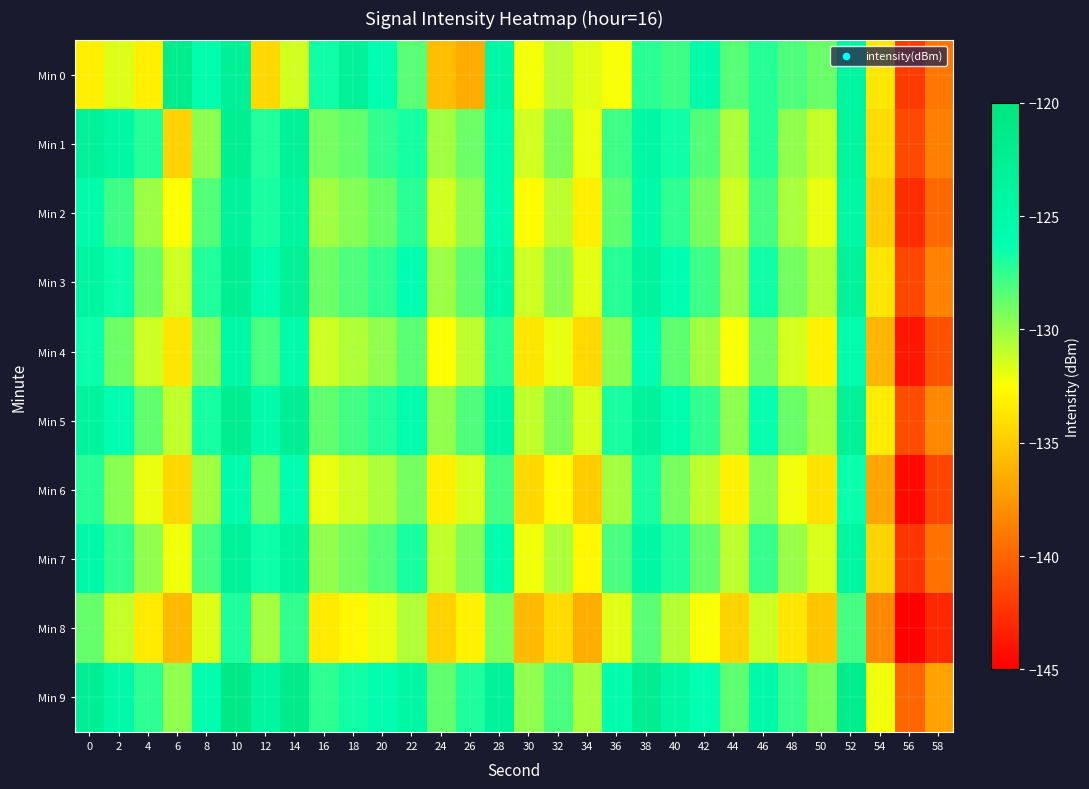

At which category is the sum across all series the highest?

10